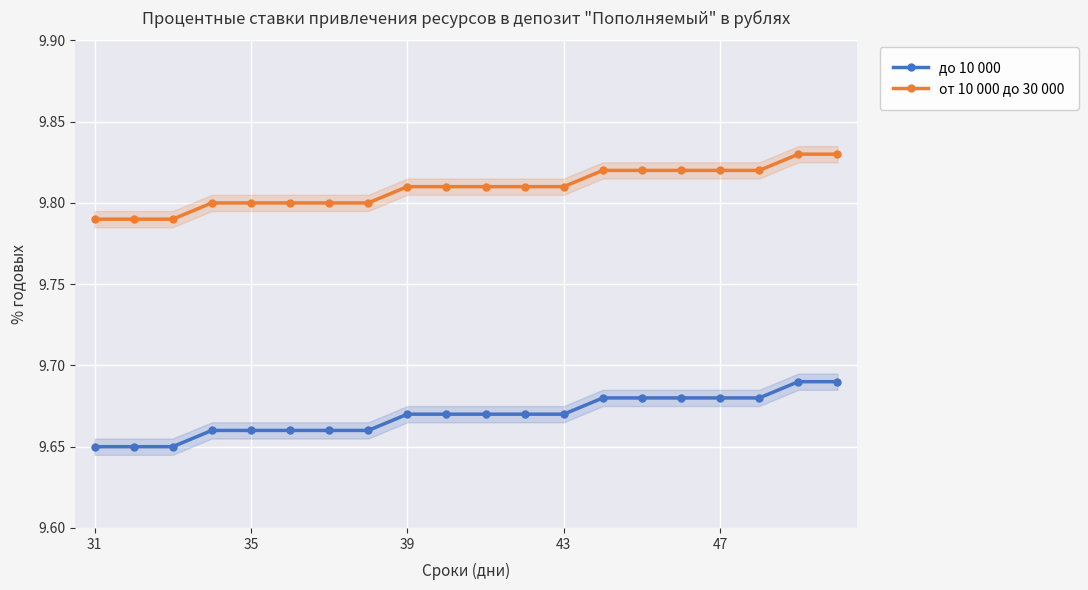

True or false: до 10 000 and от 10 000 до 30 000 cross at least once.

False